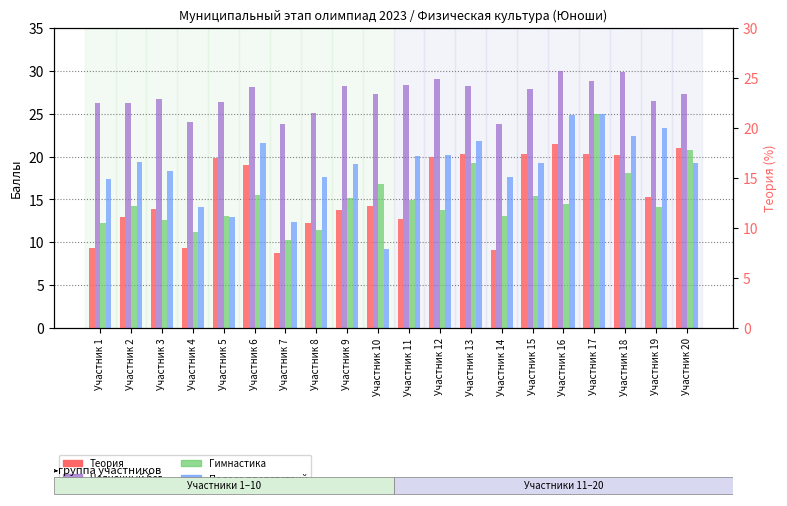

List the series in order of their peak value, lowest first.

Теория, Гимнастика, Полоса препятствий, Челночный бег